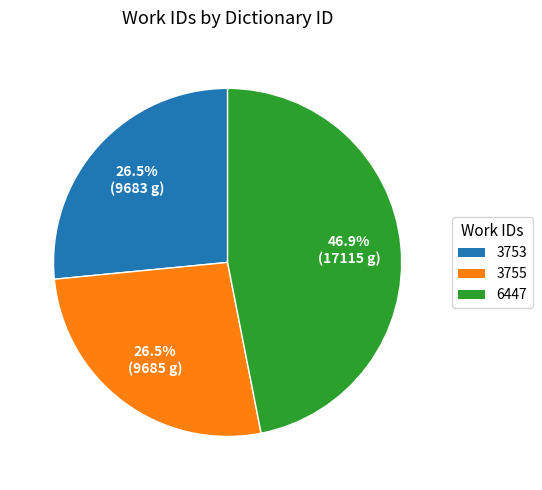

To the nearest percent, what percentage of the pie is 6447?

47%